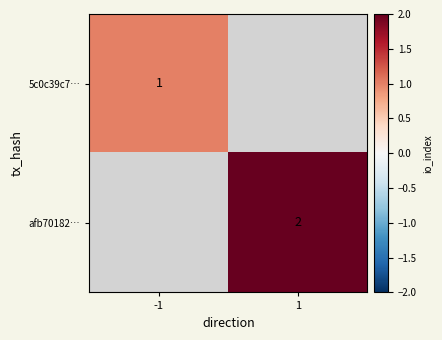

Count the number of categories in the chart.

2